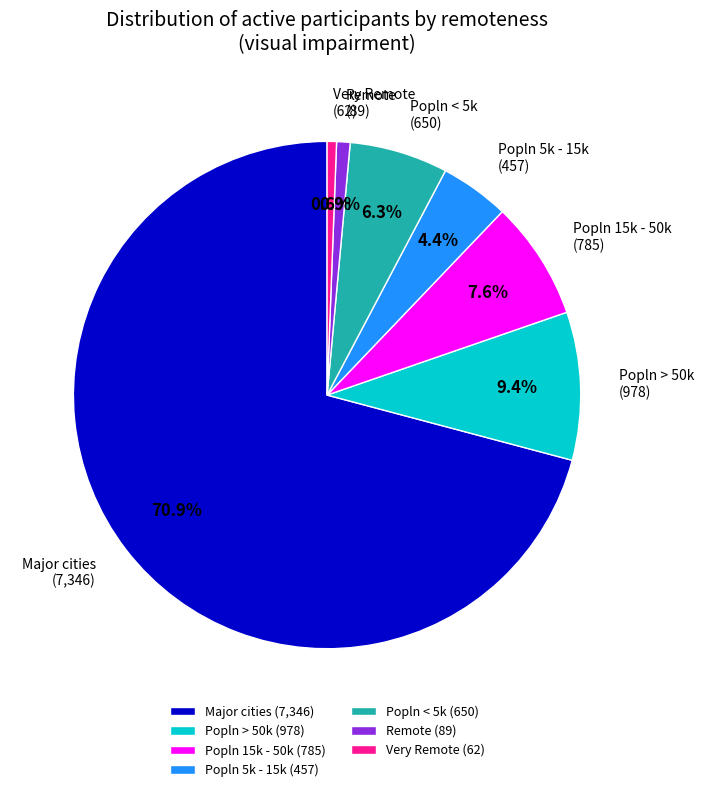

How many slices are in this pie chart?

7